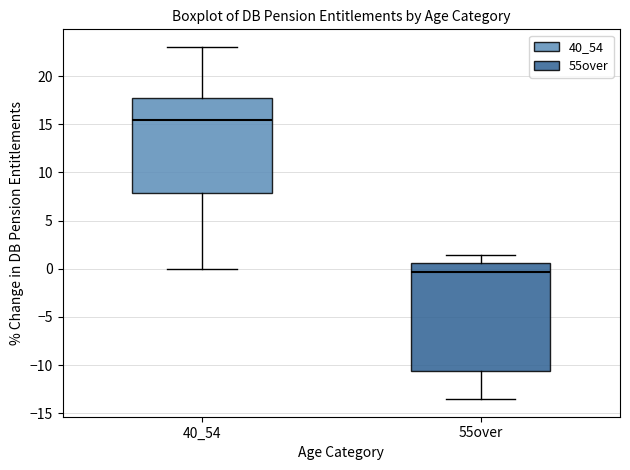

Where does the median line of the box for 40_54 sit on the y-axis? The values are not printed on the chart, so give them approximately, as read against the axis.

15.5